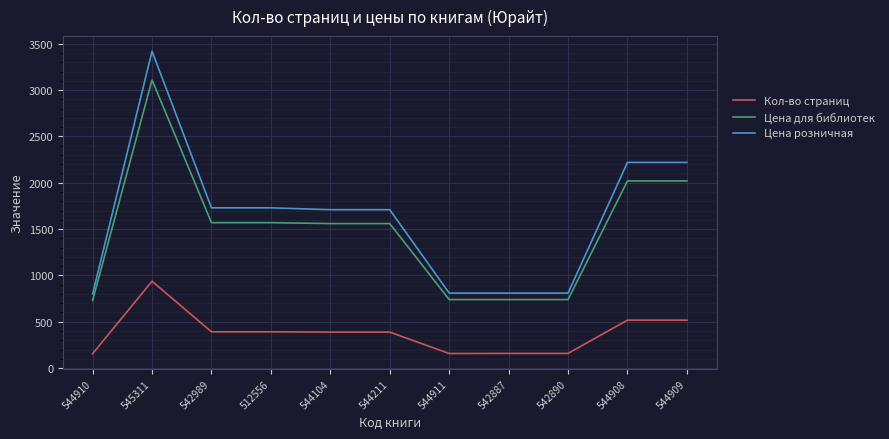

What is the highest value of the Кол-во страниц series?

937